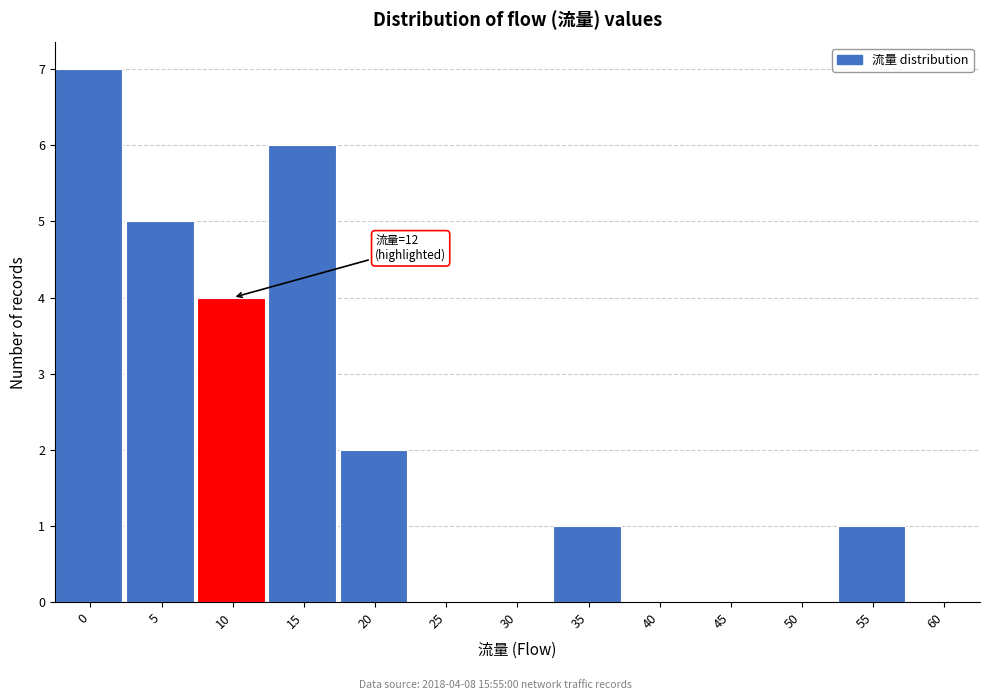

Reading left to right, extract all data points from this chart.

0=7	5=5	10=4	15=6	20=2	25=0	30=0	35=1	40=0	45=0	50=0	55=1	60=0